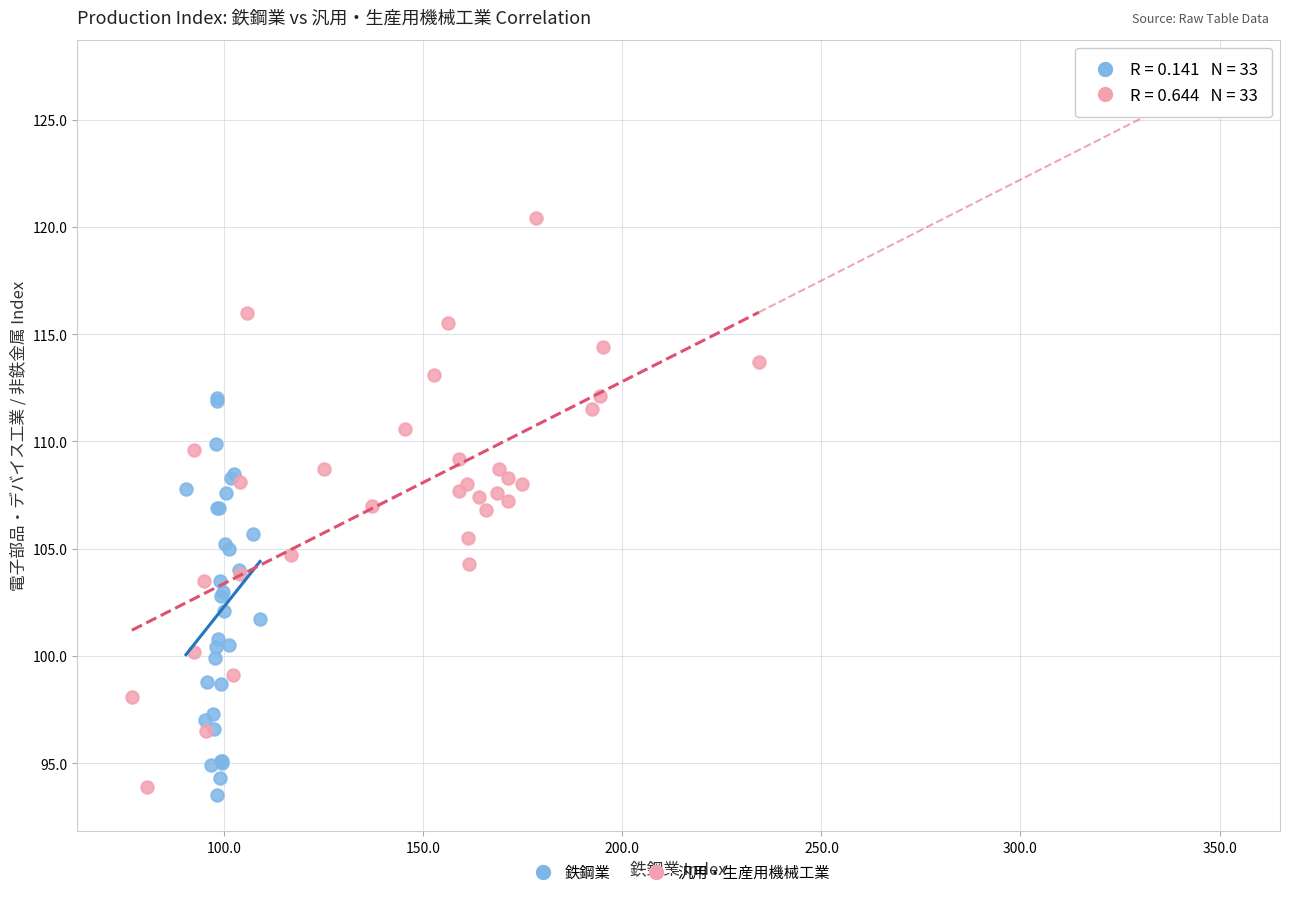

Which series has the widest spread of Y values?

汎用・生産用機械工業